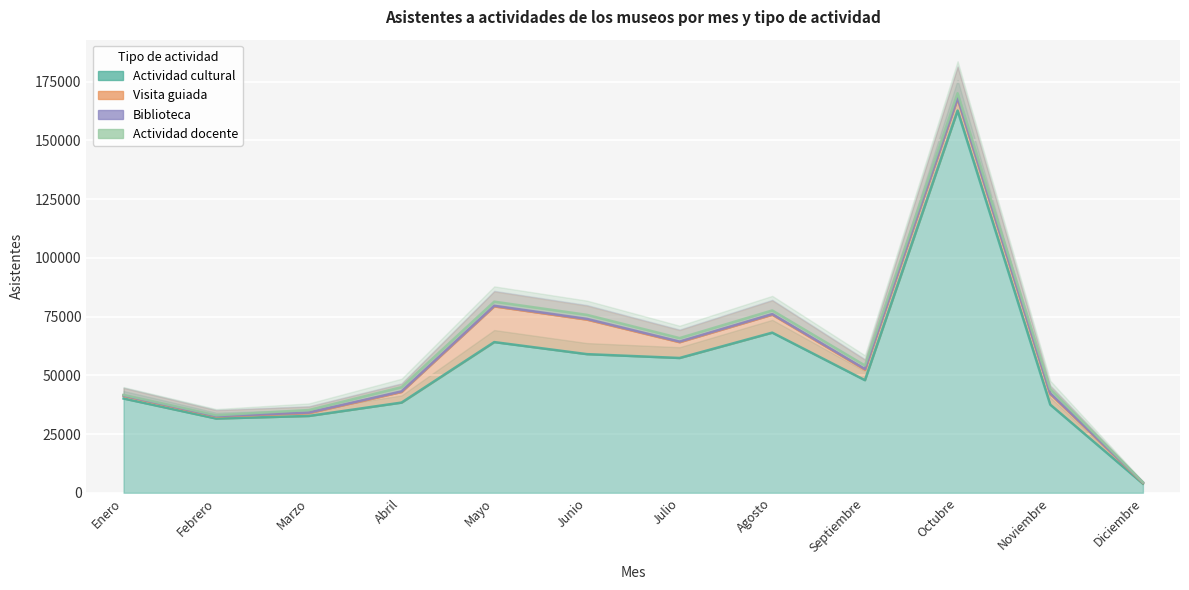

Between Agosto and Octubre, which is larger?

Octubre